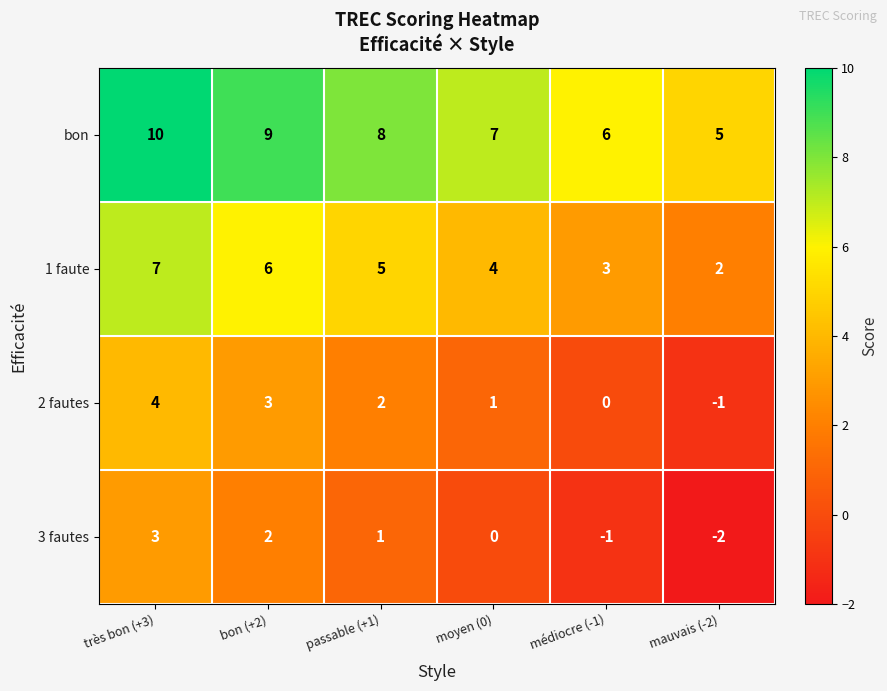

How many series are shown in this chart?

4